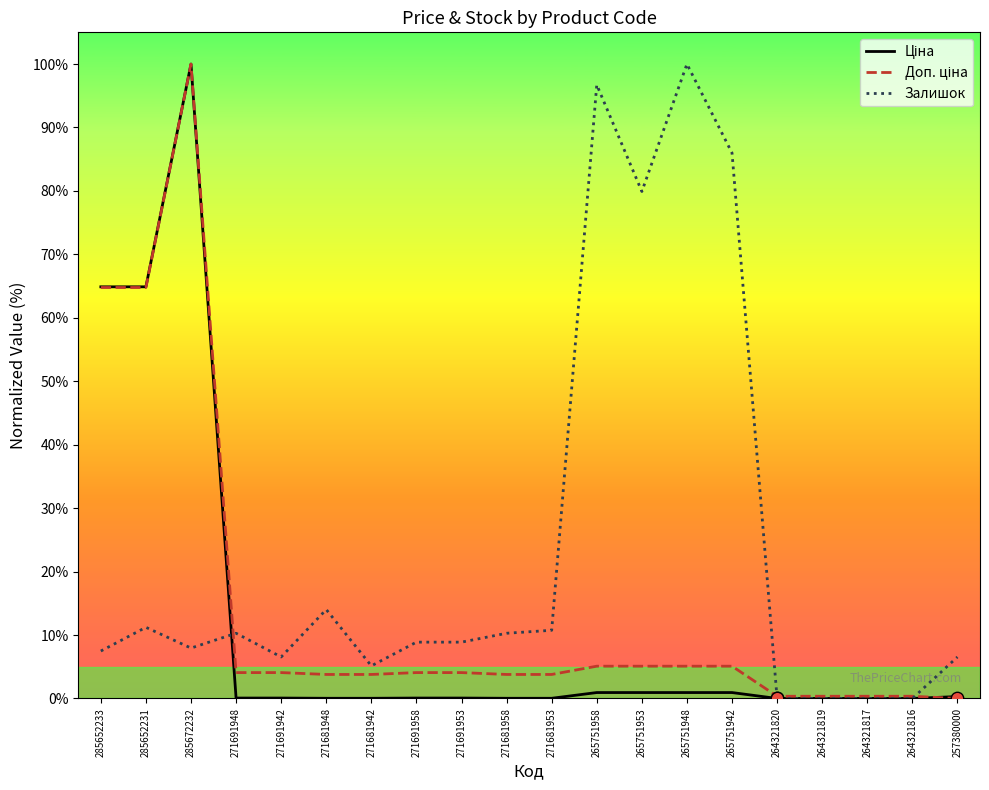

At which category is the sum across all series the highest?

285672232